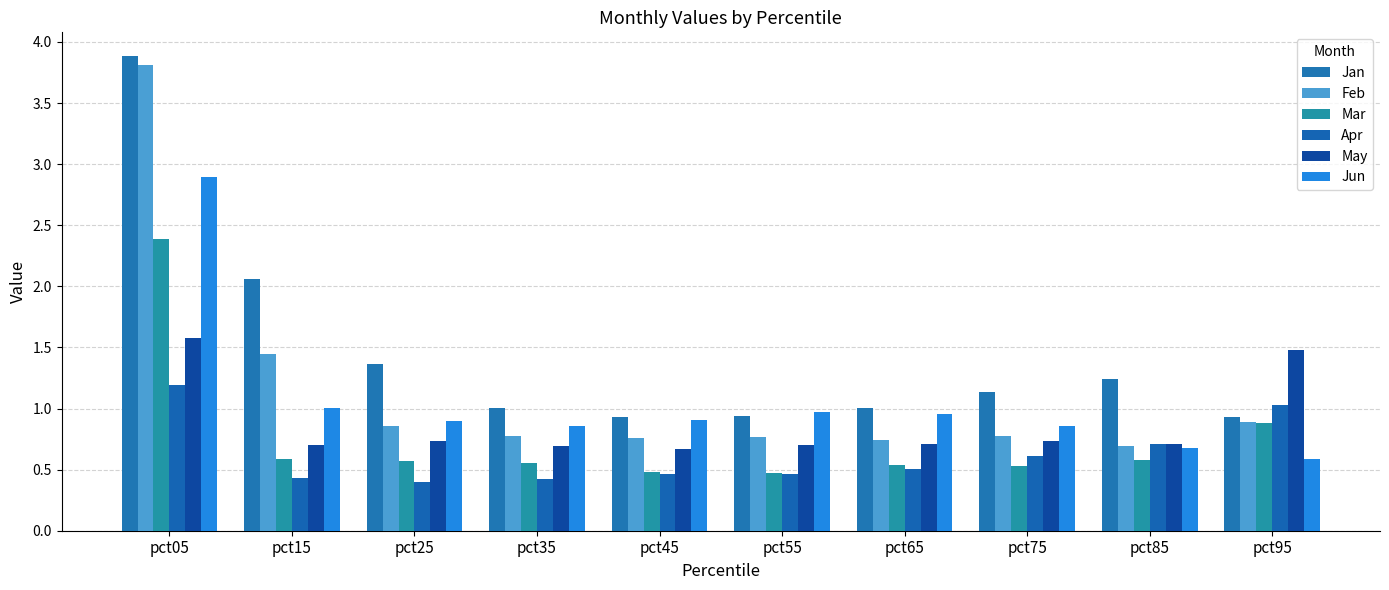

What is the smallest value displayed?

0.4